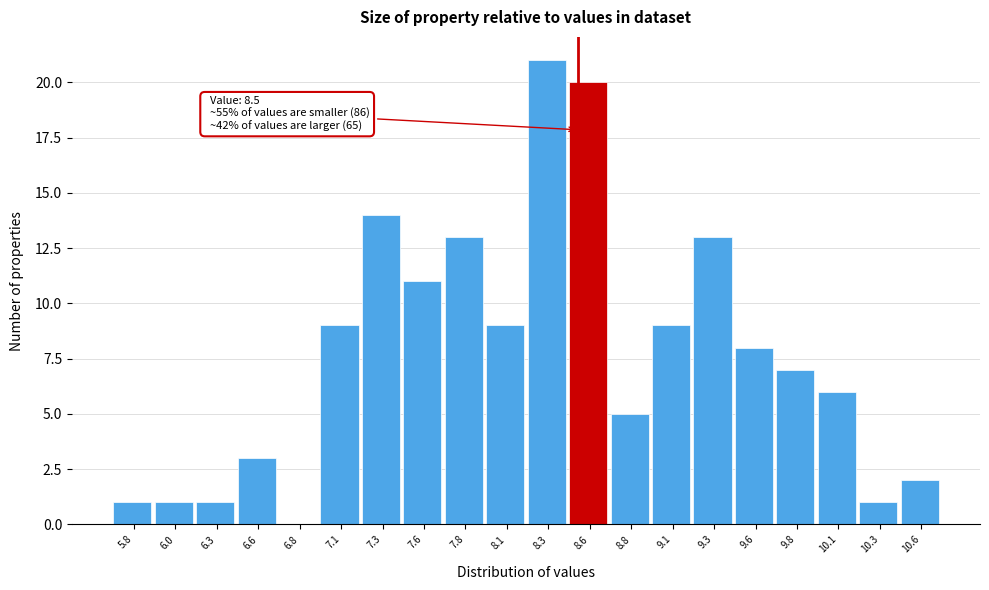

Which range on the x-axis has the tallest bar?

8.20 to 8.45